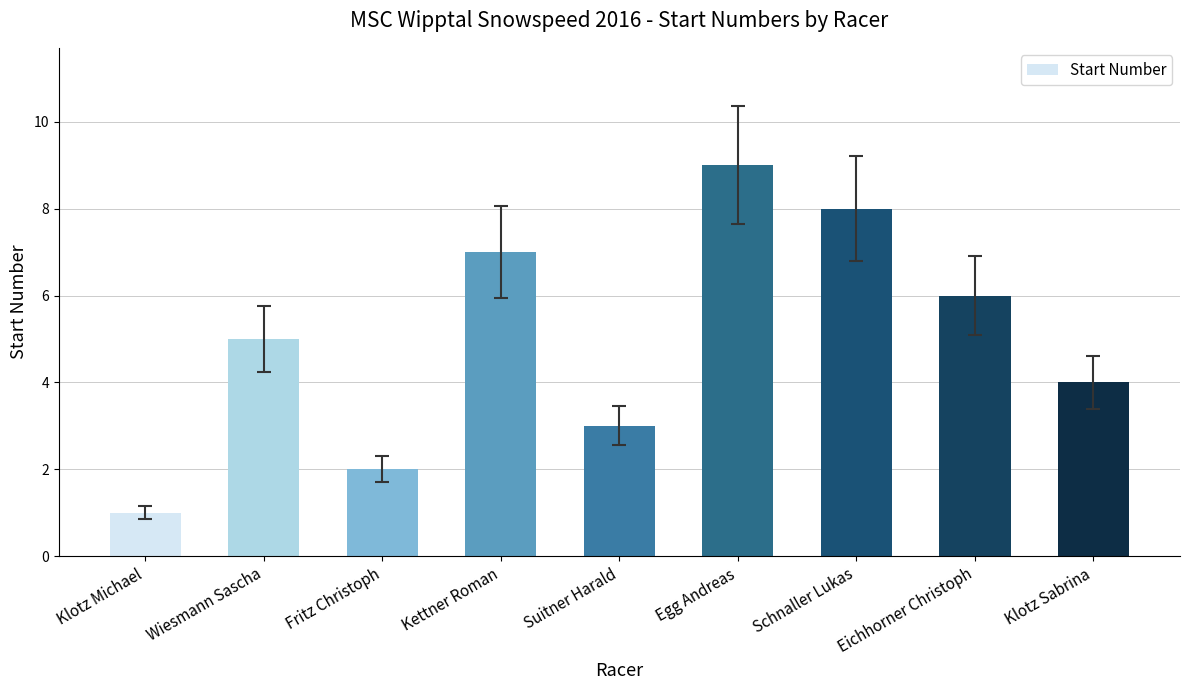

Between Eichhorner Christoph and Wiesmann Sascha, which is larger?

Eichhorner Christoph